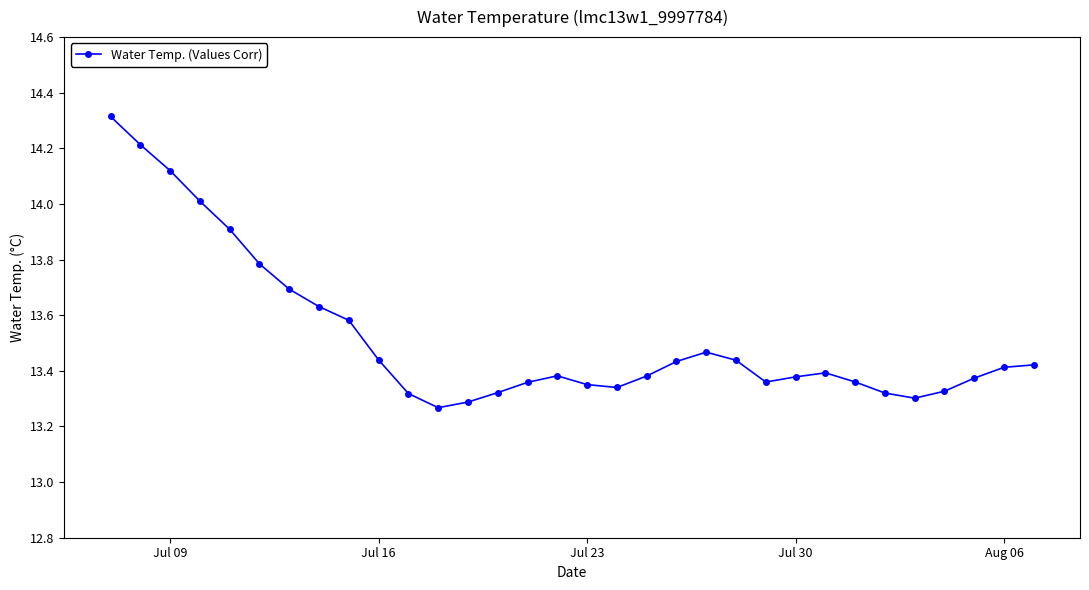

True or false: the data has more than 2 interior local peaks.

True